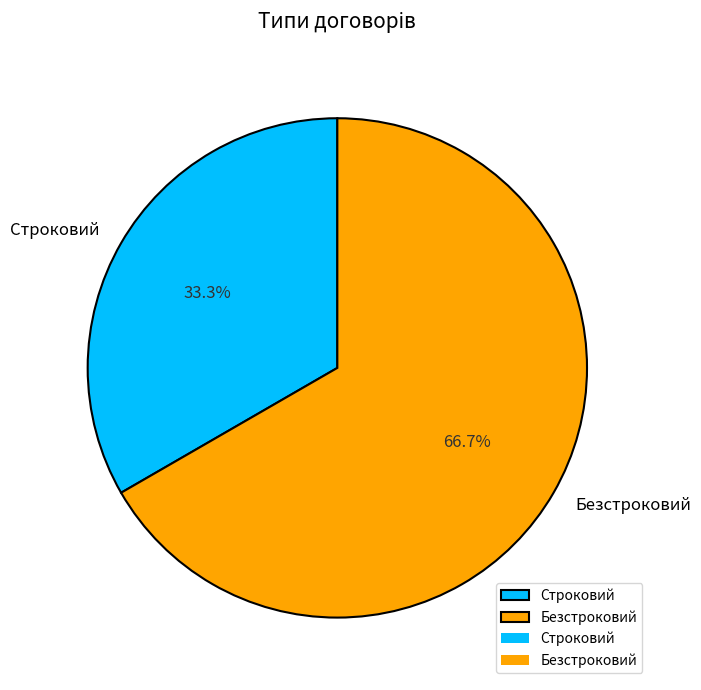

Does any single category account for the majority?

Yes